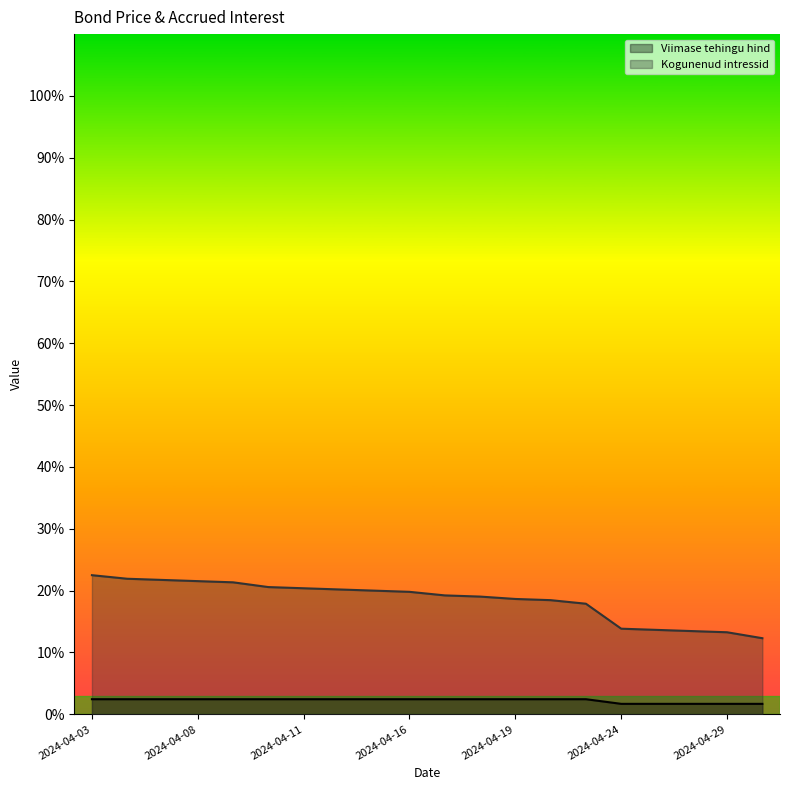

True or false: Kogunenud intressid and Viimase tehingu hind intersect in this chart.

False